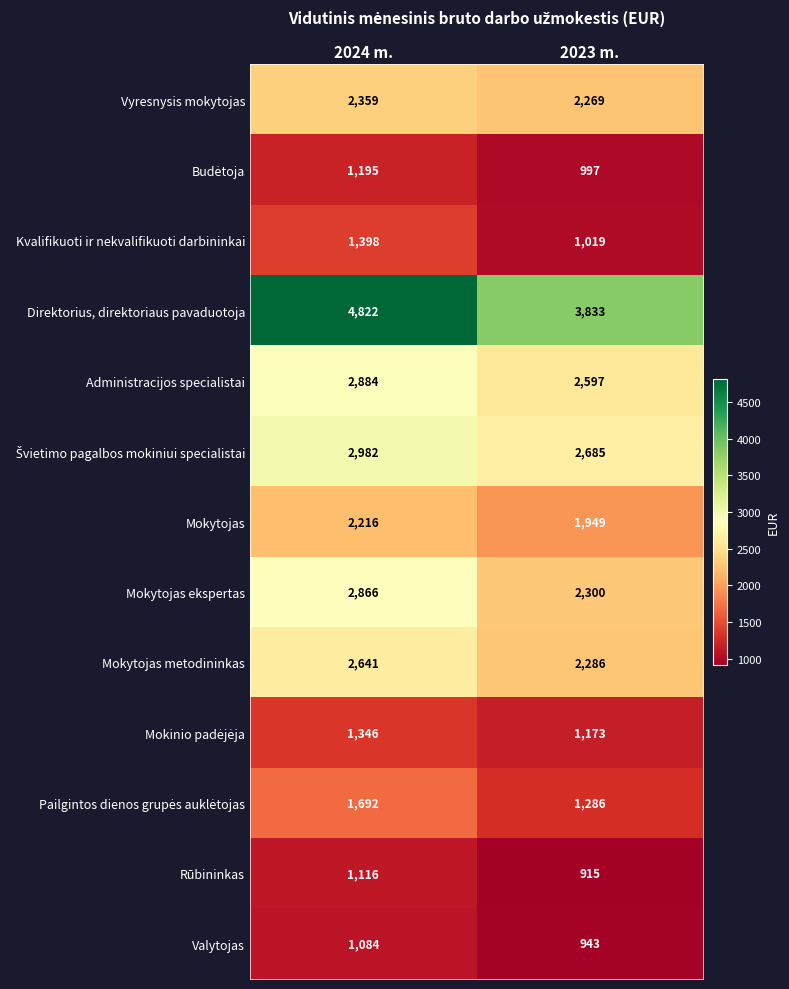

At which label does Mokytojas reach its minimum?

2023 m.